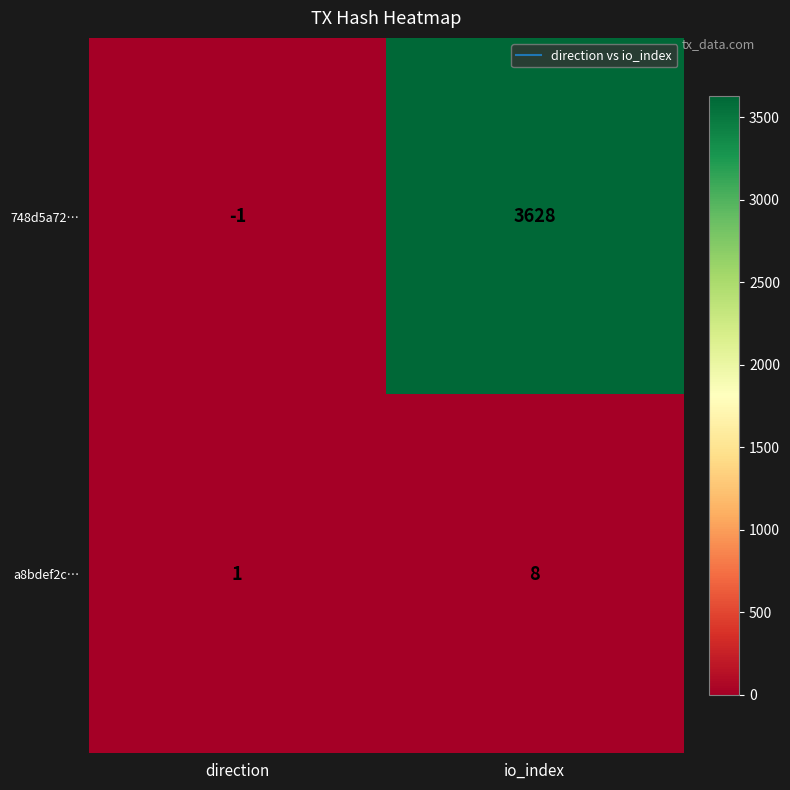

The 748d5a72… series shows -1 at direction. True or false?

True